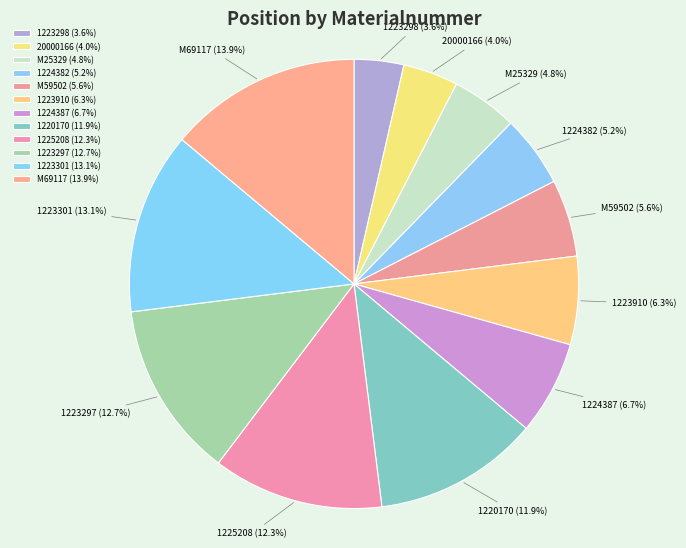

How much of the chart is everything except 1223297?

87.3%